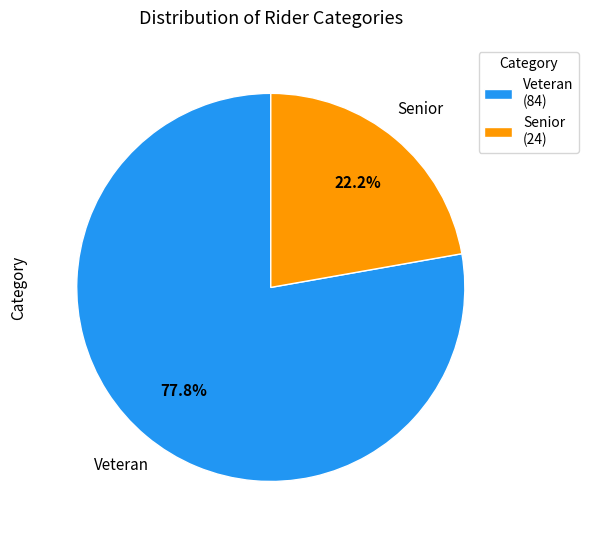

Which category has the smallest portion of the pie?

Senior